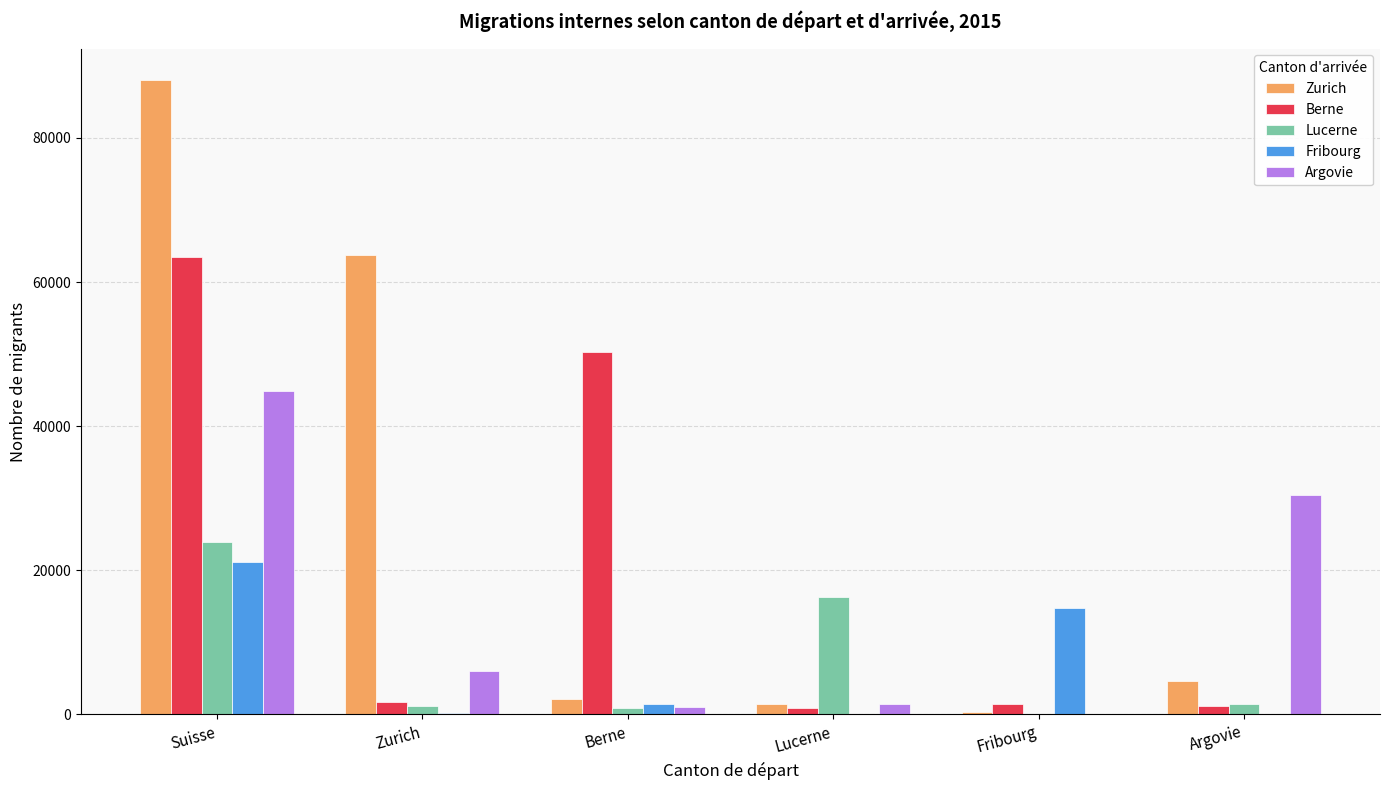

At which category is the sum across all series the highest?

Suisse